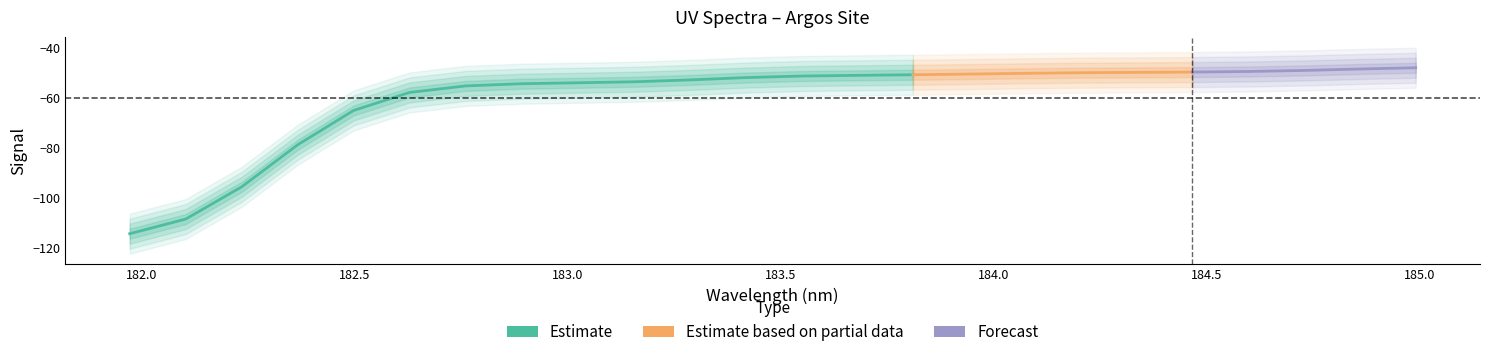

What position from the left is 183.15513622?

10